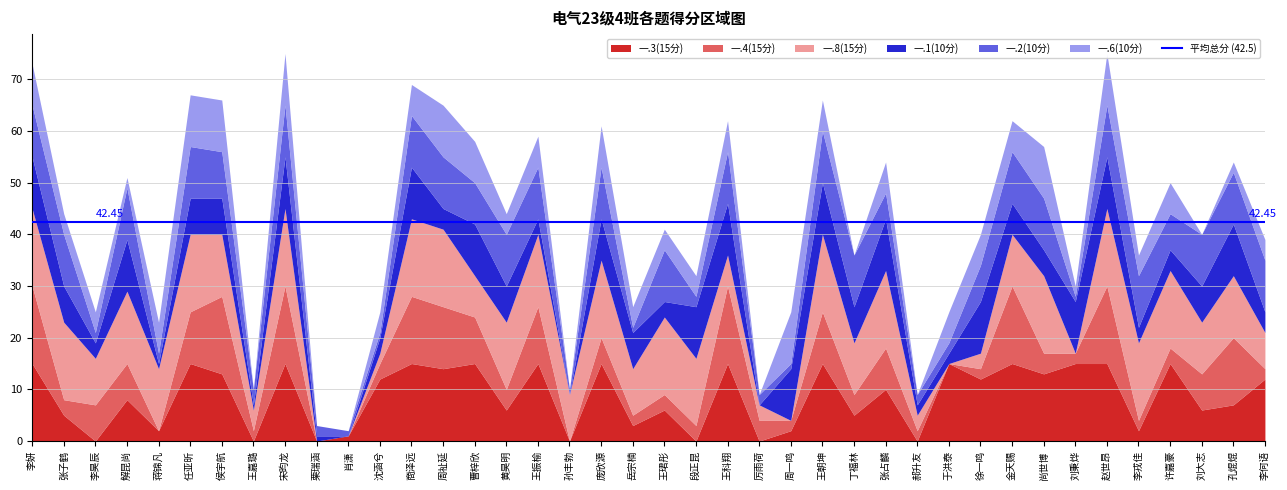

What are all the series names shown in the legend?

一.3(15分), 一.4(15分), 一.8(15分), 一.1(10分), 一.2(10分), 一.6(10分)